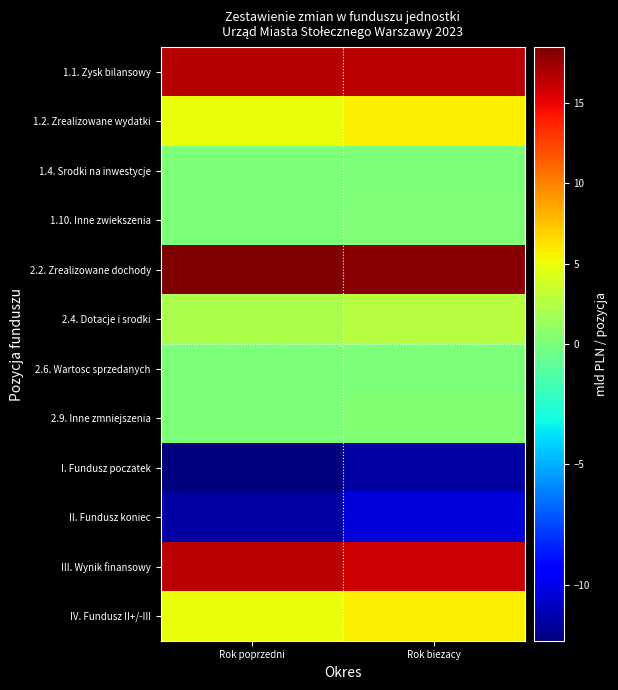

Which series has the largest total across all categories?

2.2. Zrealizowane dochody